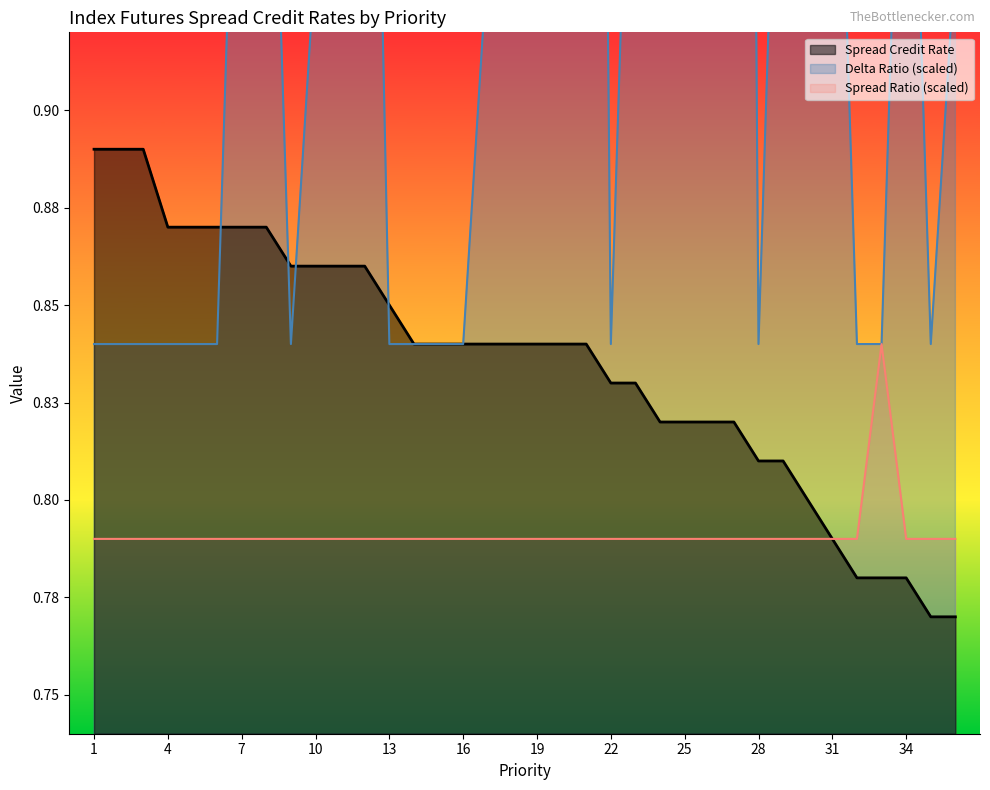

What is the difference between the highest and lowest values at 31?

0.2